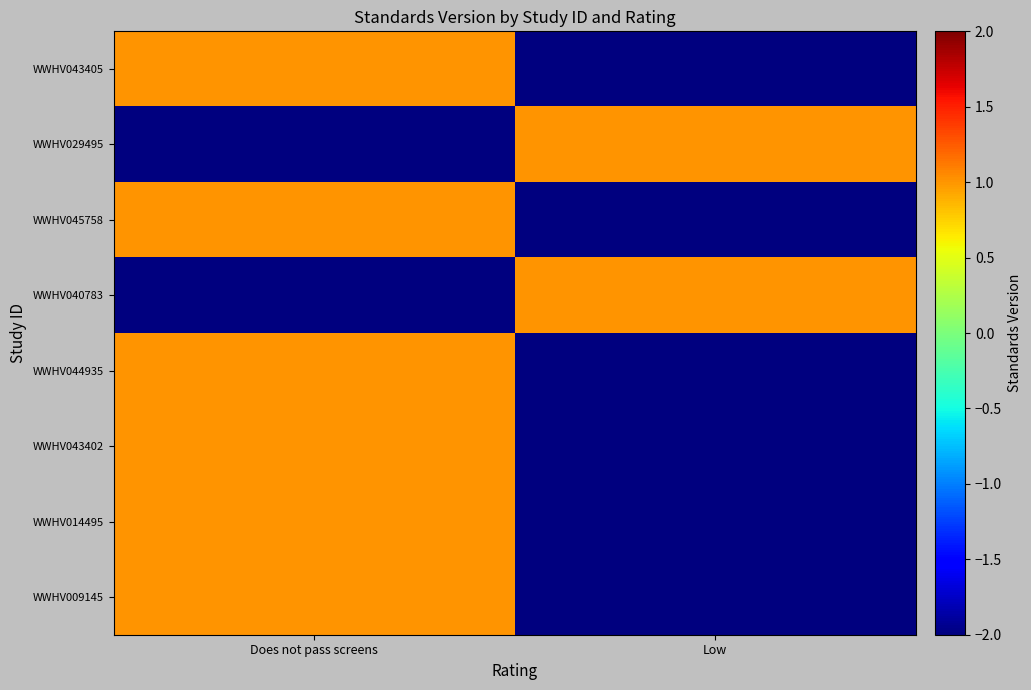

Which series has the largest total across all categories?

WWHV043405